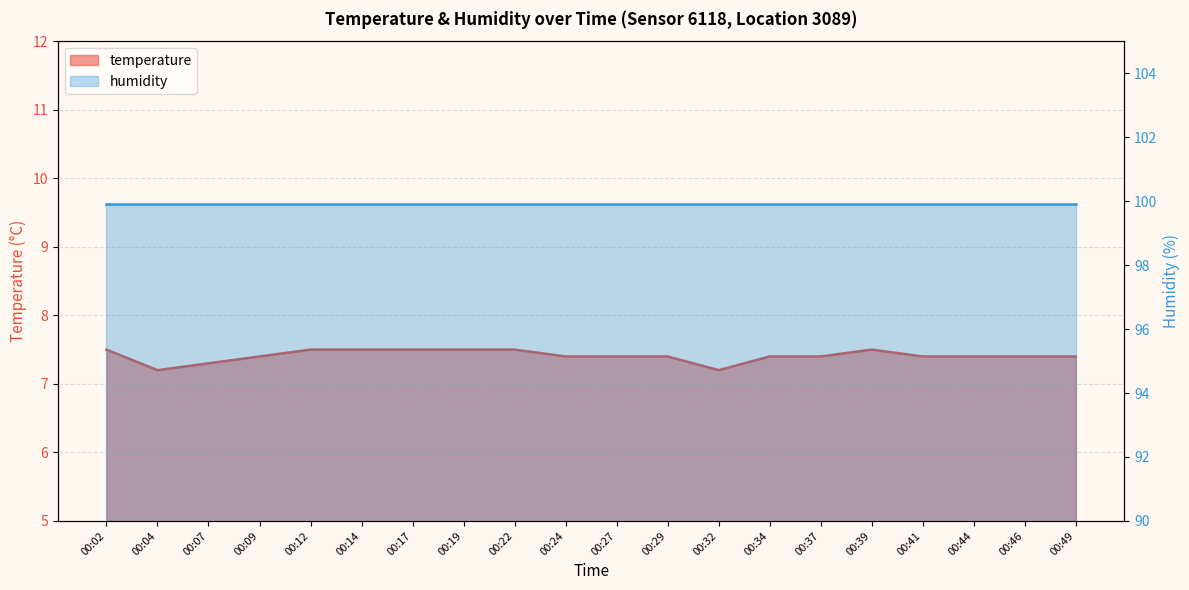

What is the value of the 4th point from the left?

7.4